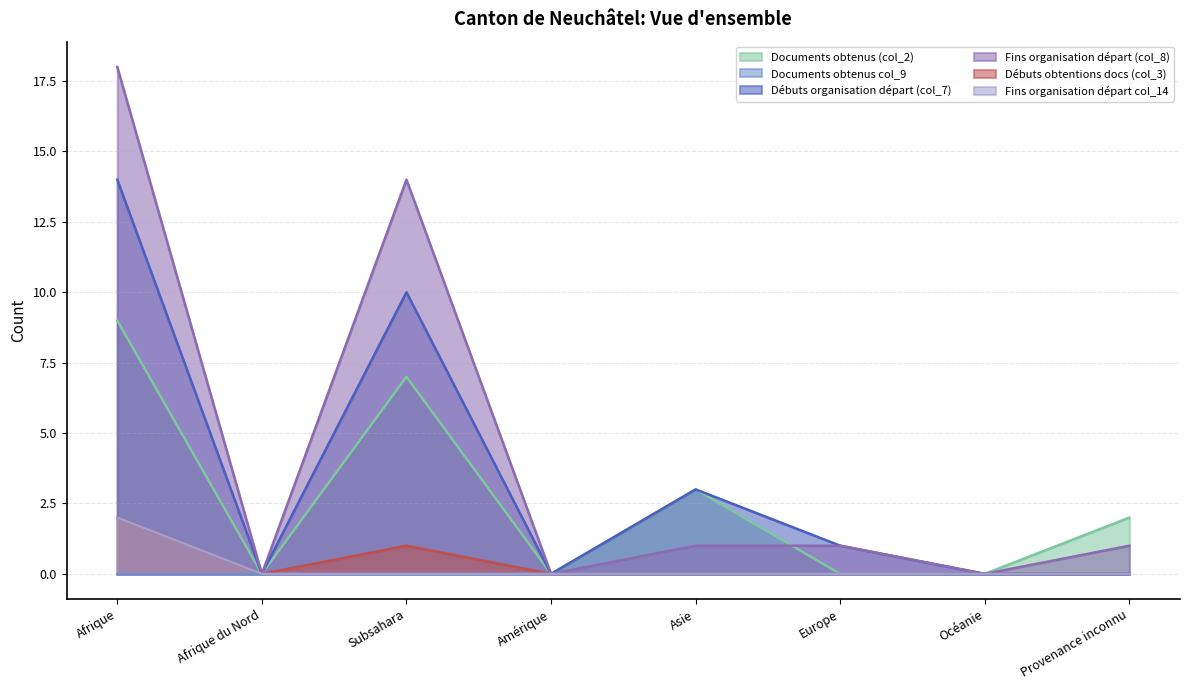

True or false: Documents obtenus (col_2) has a value of 5 at Océanie.

False